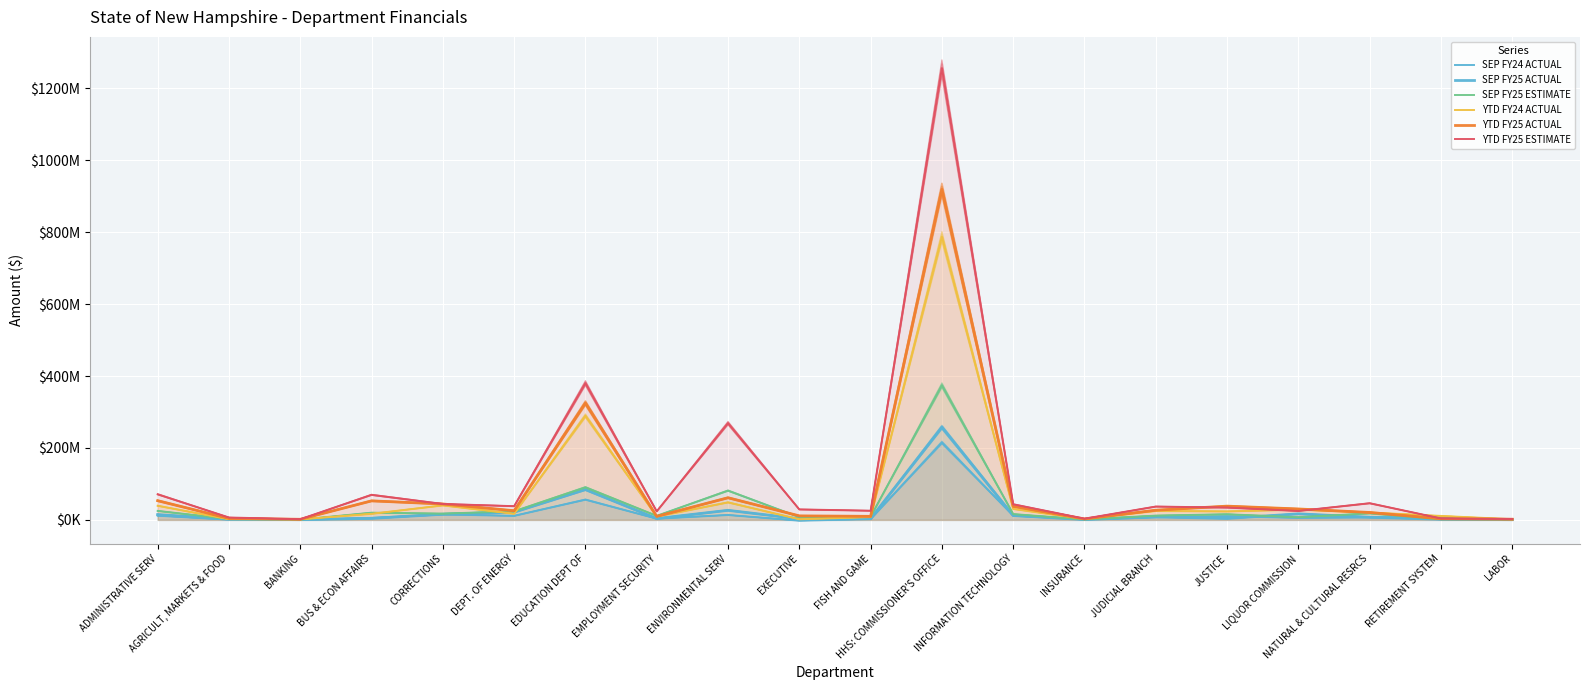

Which series ends up on top after the final intersection of SEP FY24 ACTUAL and SEP FY25 ESTIMATE?

SEP FY25 ESTIMATE